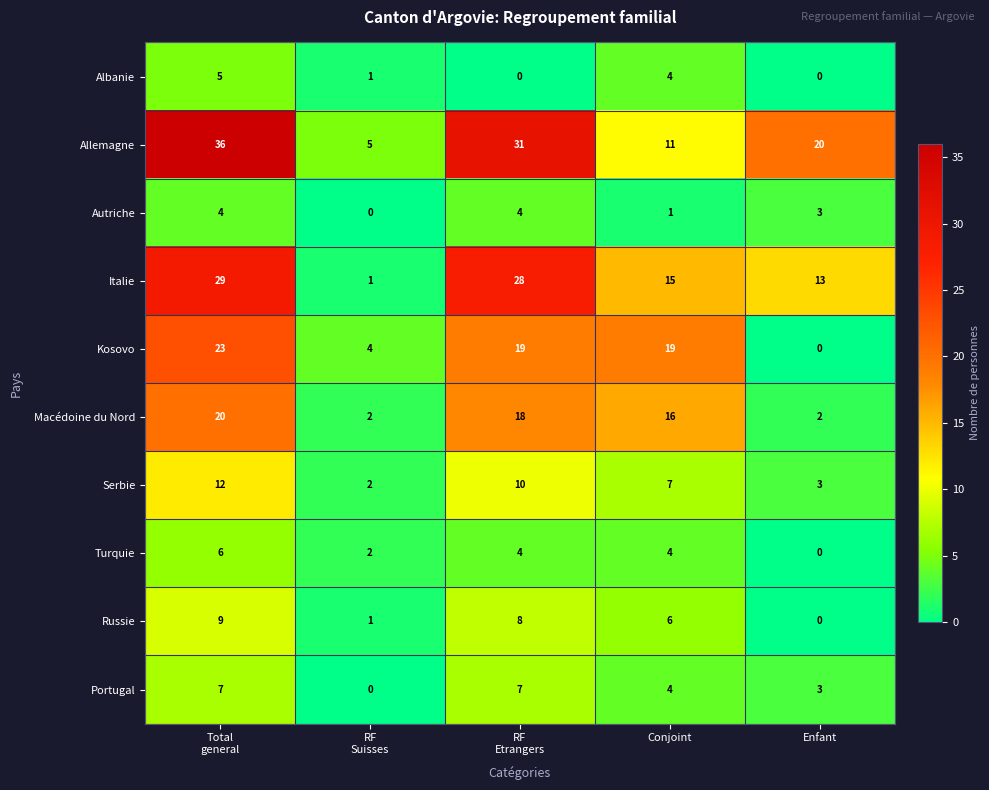

What is the greatest value displayed?

36